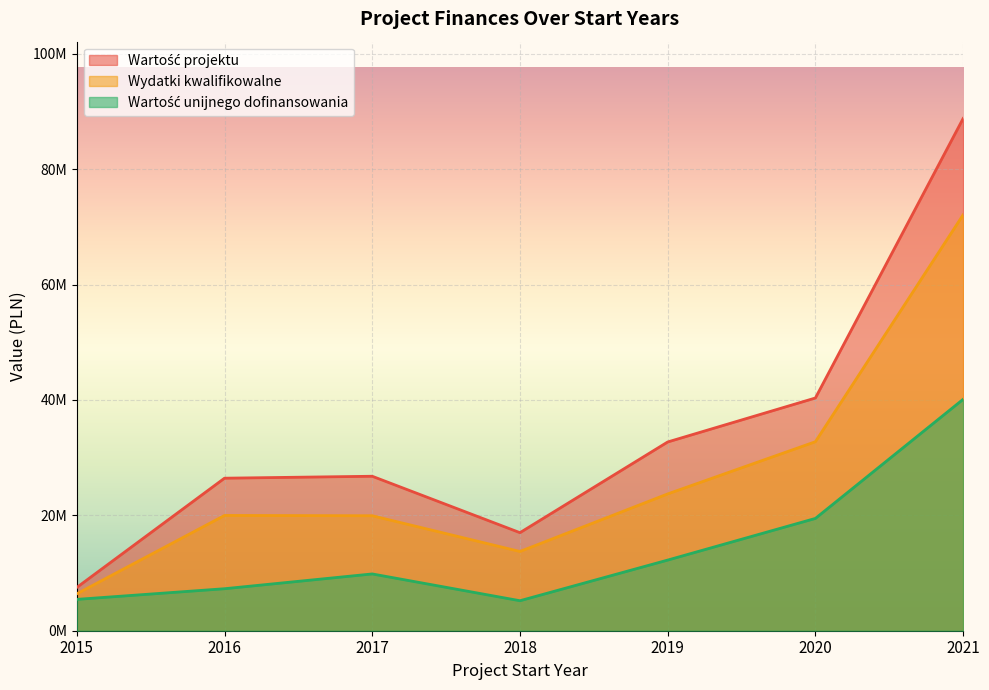

List the labels in order of Wartość projektu value, smallest first.

2015, 2018, 2016, 2017, 2019, 2020, 2021